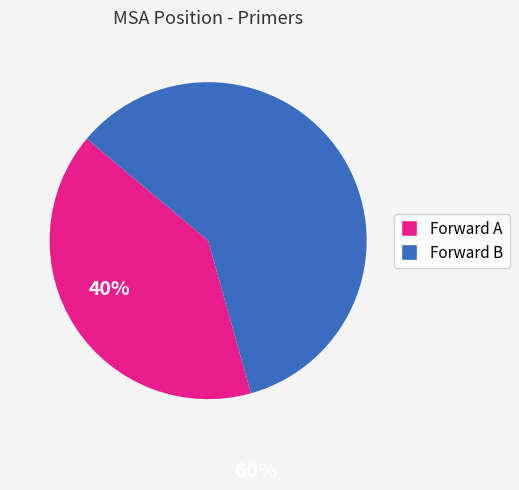

Is there any slice that represents more than half of the pie?

Yes